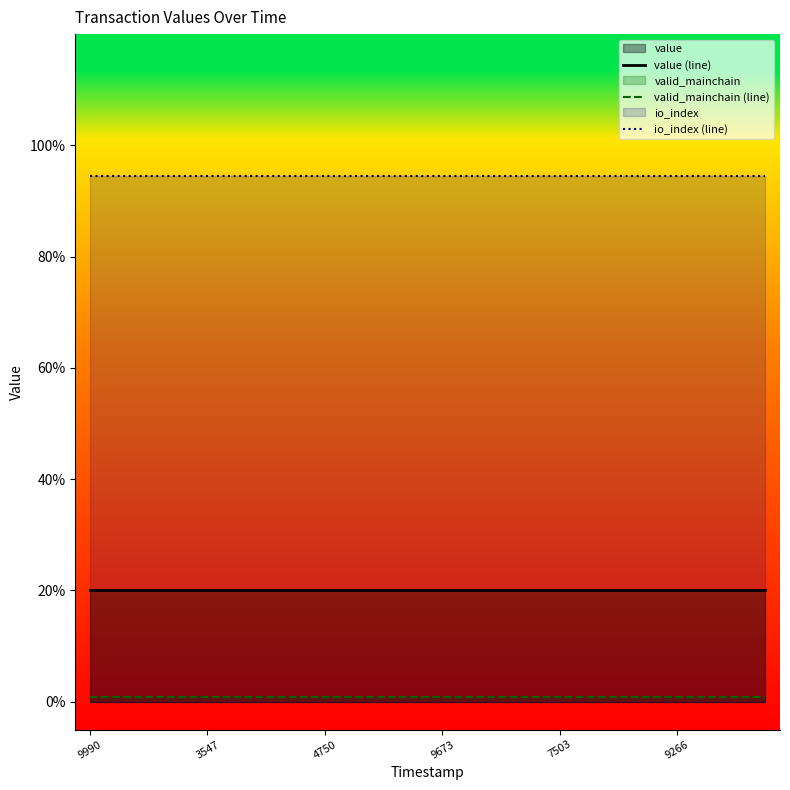

True or false: value (line) and io_index (line) cross at least once.

False